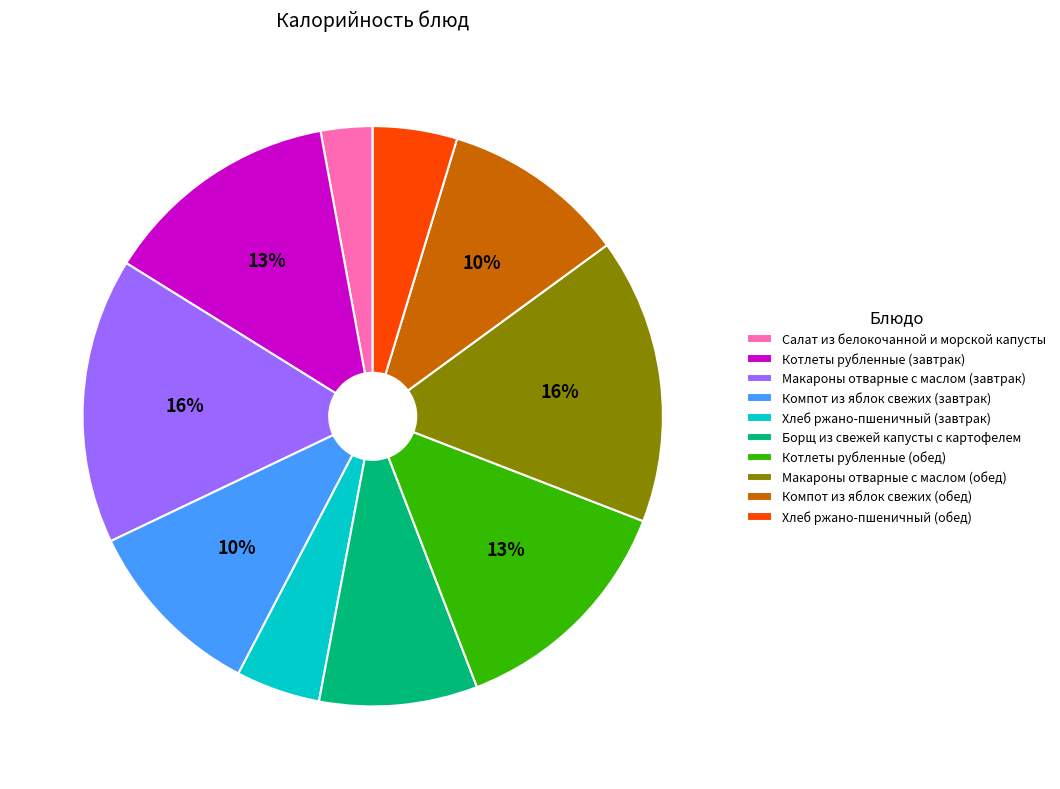

Is there a majority slice in this chart?

No